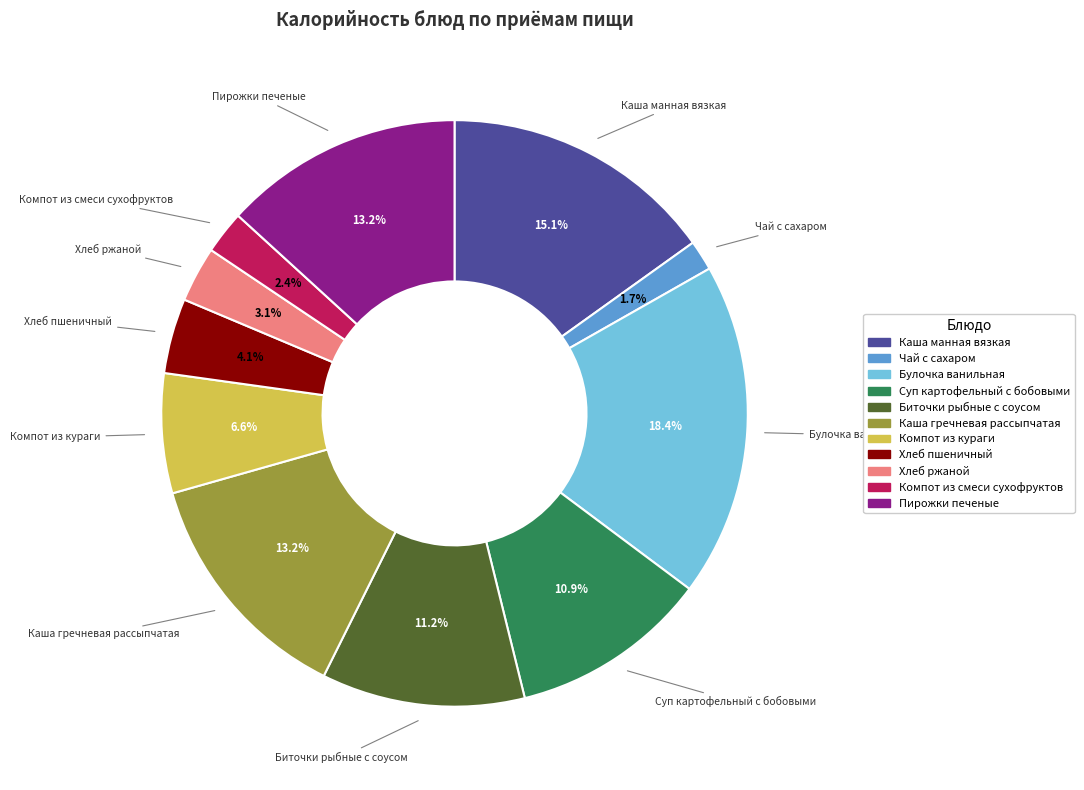

Count the number of slices in the pie.

11